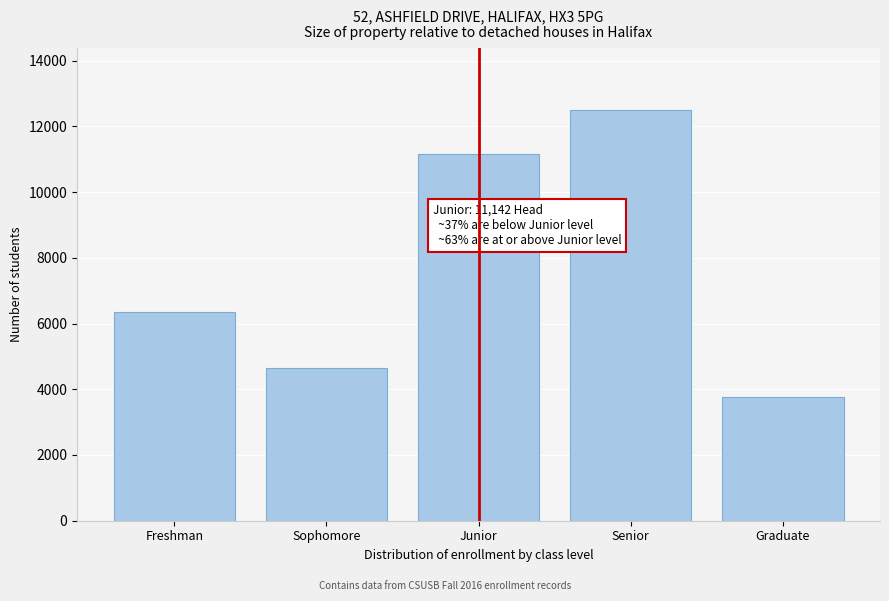

Reading left to right, extract all data points from this chart.

Freshman=6338	Sophomore=4655	Junior=11142	Senior=12498	Graduate=3758